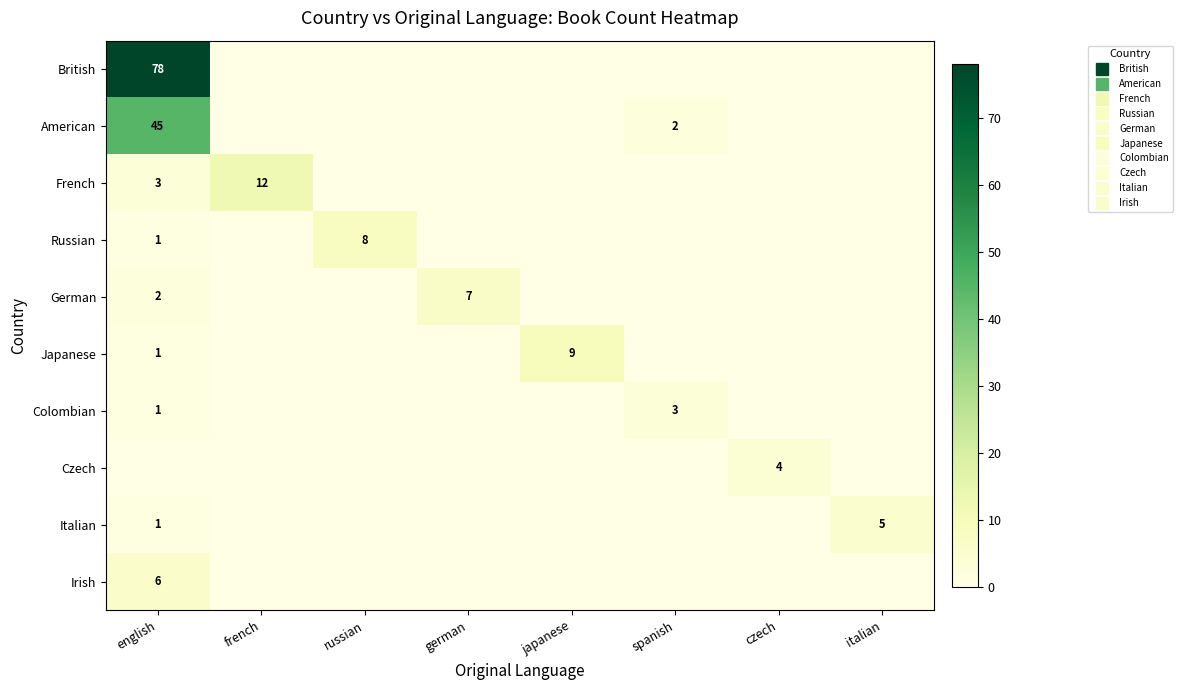

How many categories are shown in the chart?

8